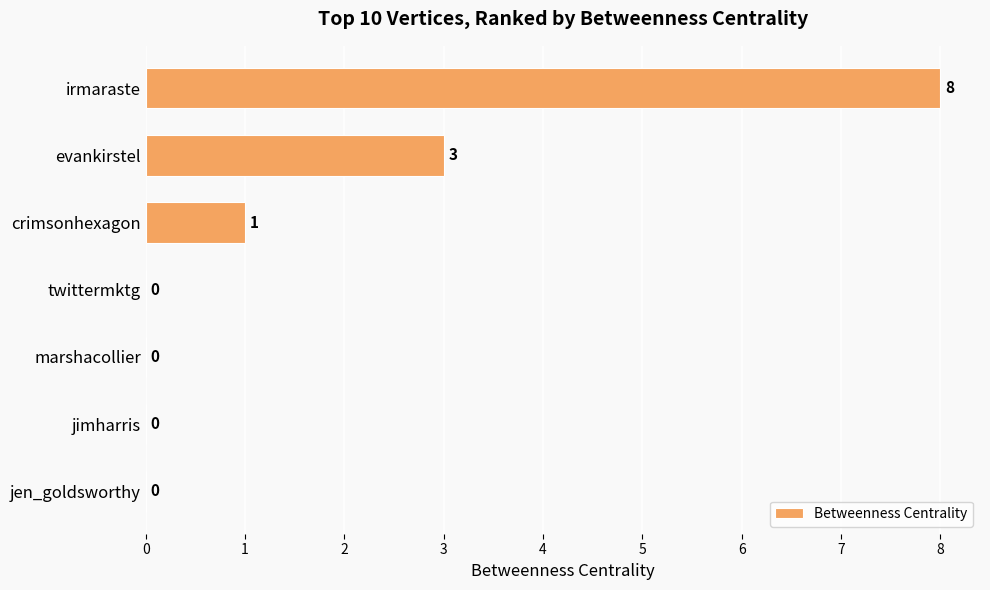

Reading top to bottom, extract all data points from this chart.

irmaraste=8	evankirstel=3	crimsonhexagon=1	twittermktg=0	marshacollier=0	jimharris=0	jen_goldsworthy=0